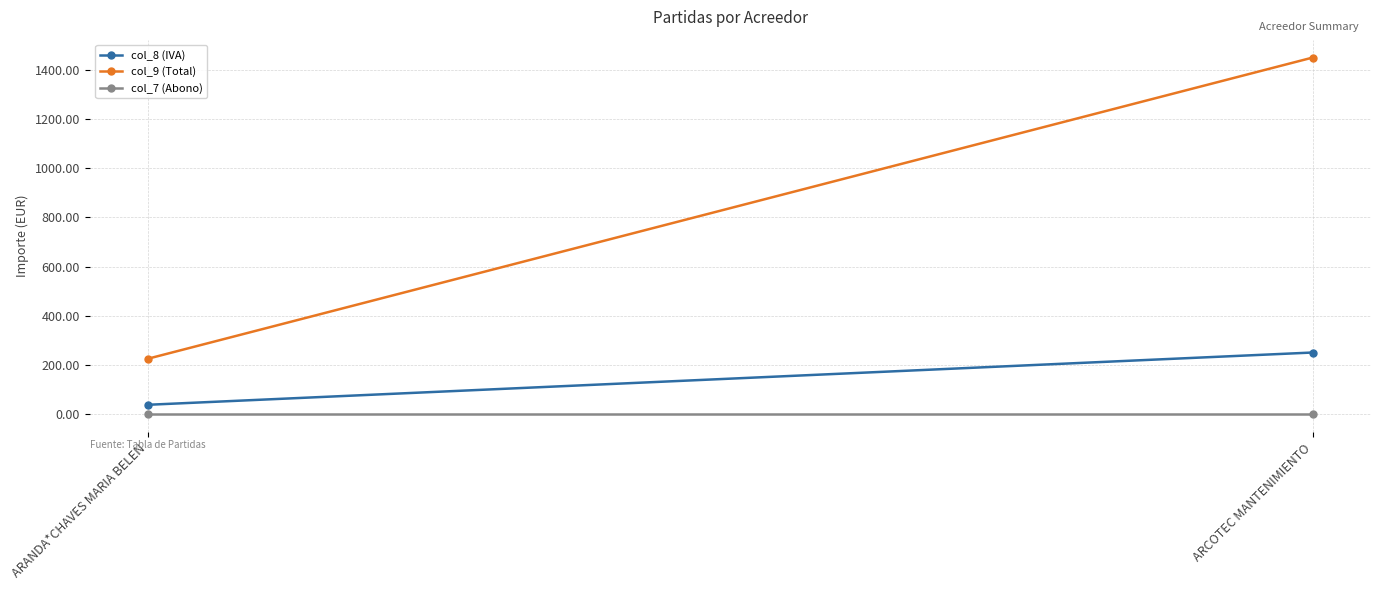

What is the spread (max minus min) of values at ARCOTEC MANTENIMIENTO?

1449.6